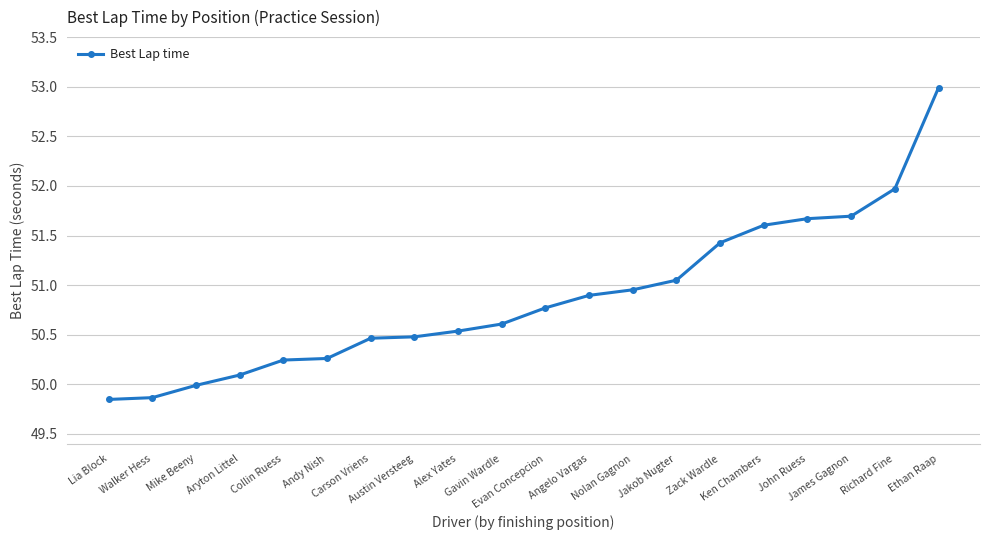

What is the maximum value shown in the chart?

53.0